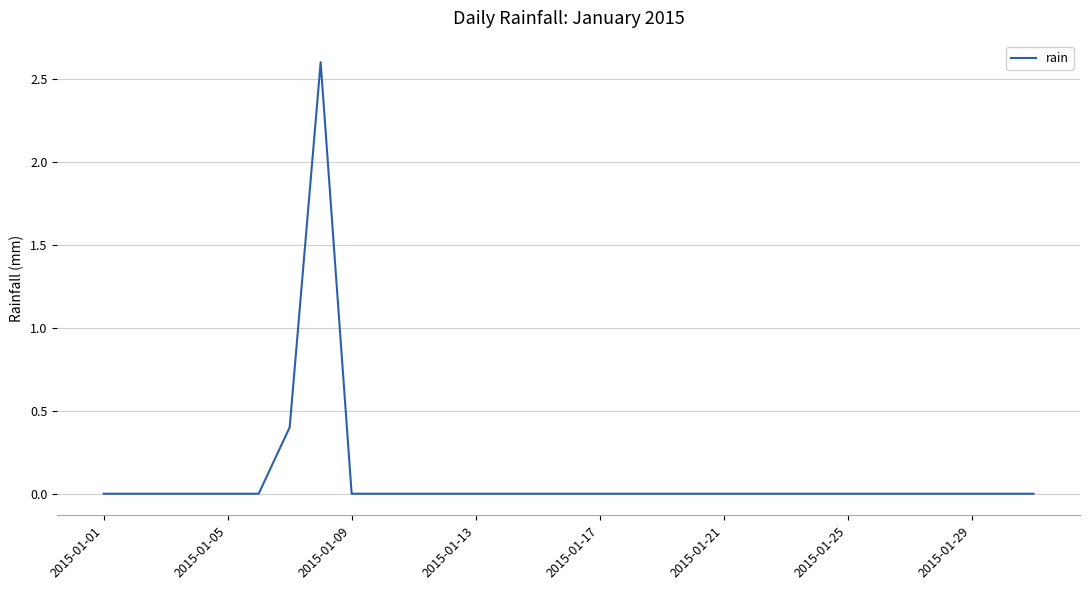

What is the difference between the maximum and minimum values?

2.6